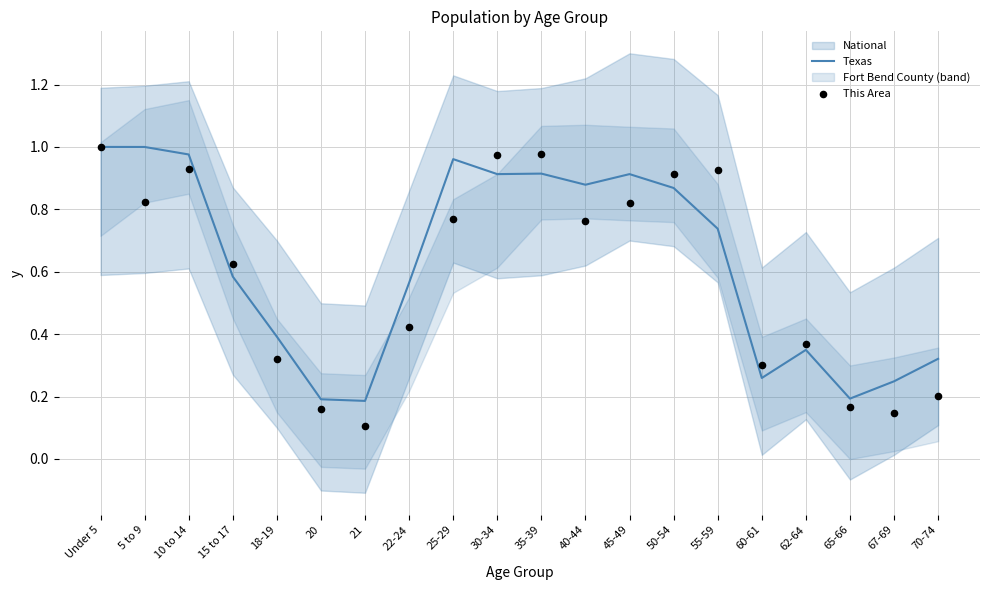

Is the value of This Area at 67-69 greater than the value of Texas at 62-64?

No